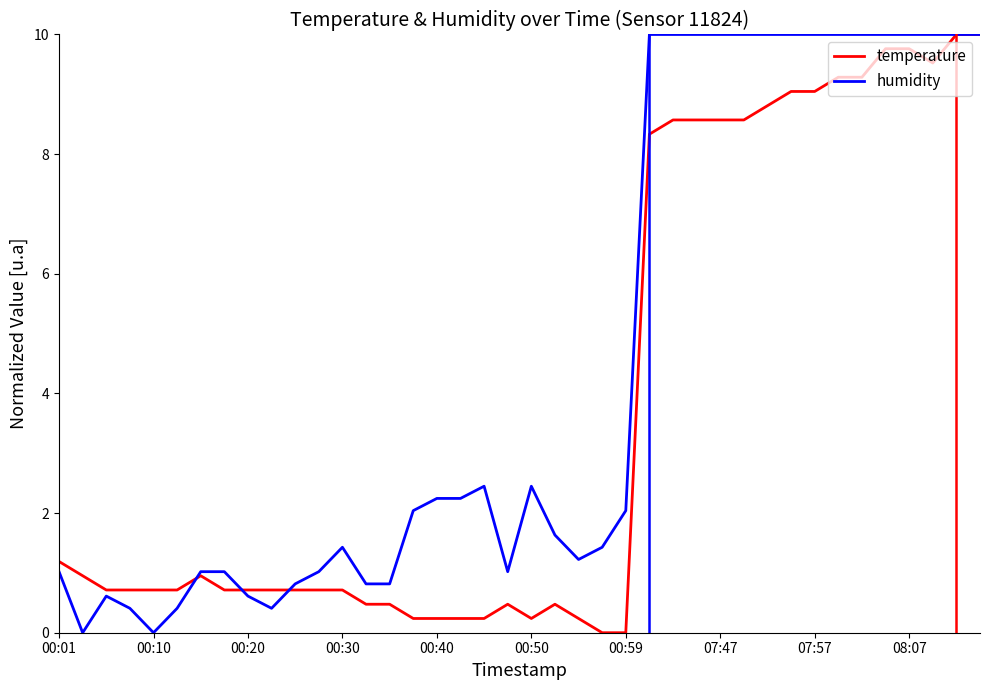

How many lines are shown in the chart?

2